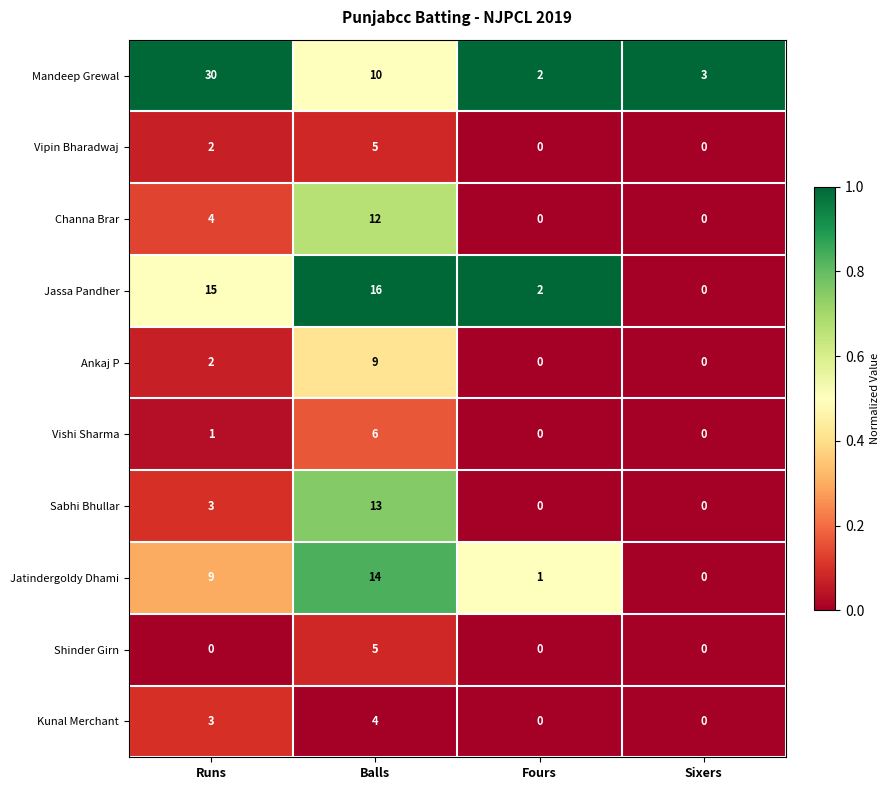

The value of Vishi Sharma at Sixers is 0. True or false?

True